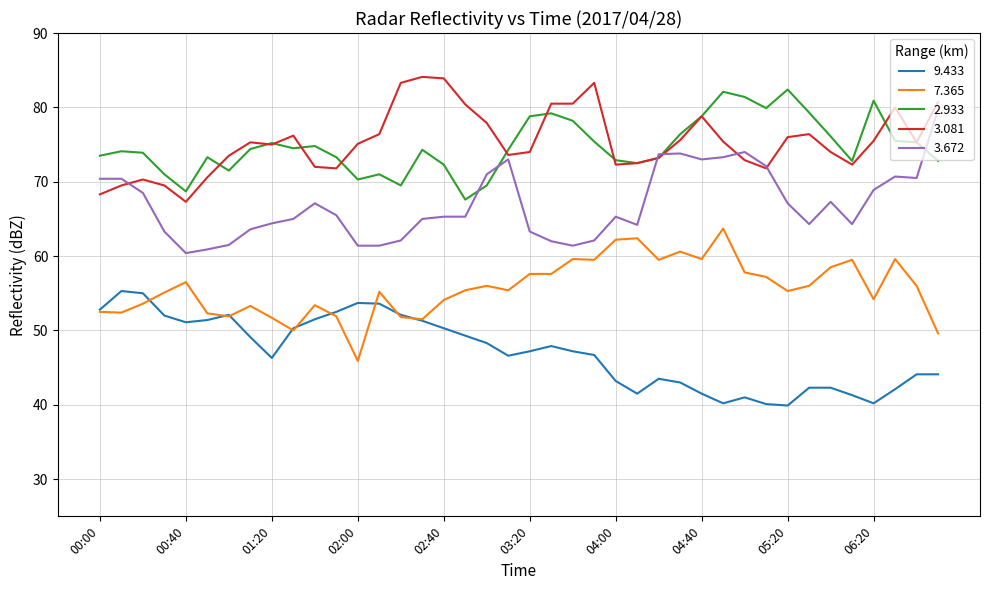

True or false: 9.433 and 3.081 intersect in this chart.

False